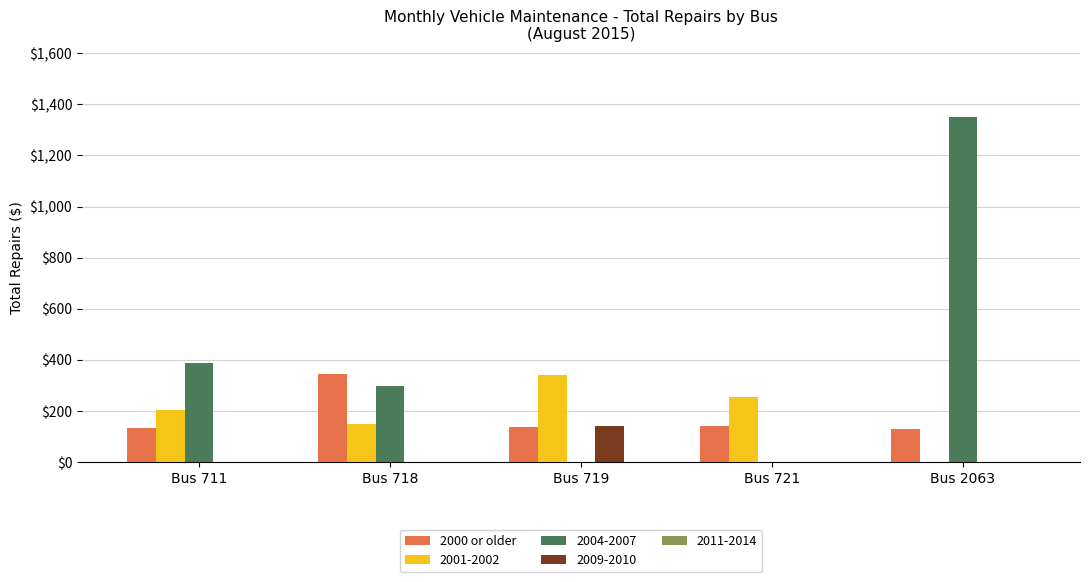

At which category is the sum across all series the highest?

Bus 2063